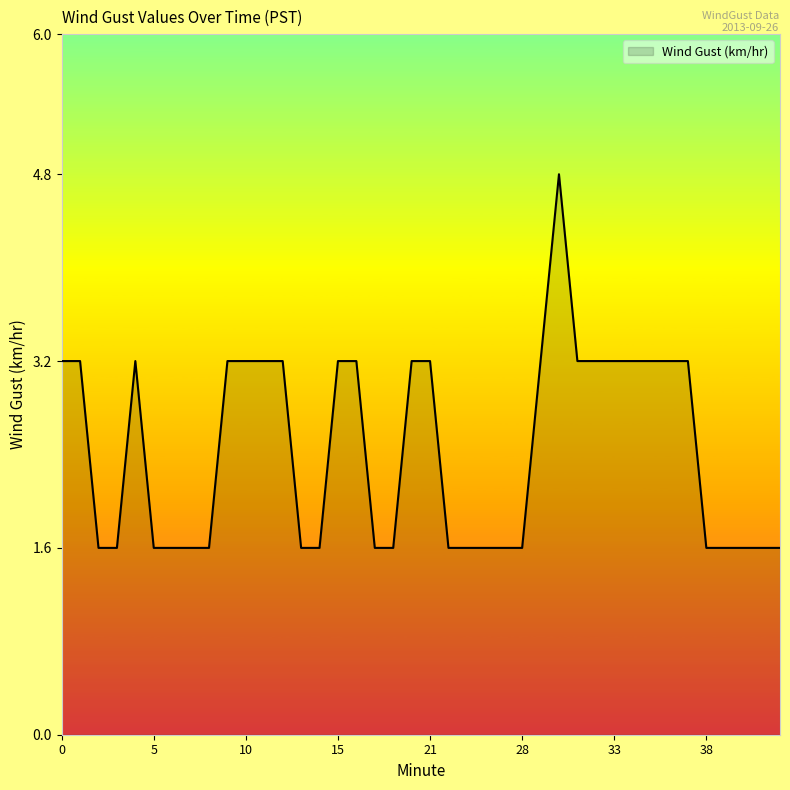

What is the maximum value shown in the chart?

4.8